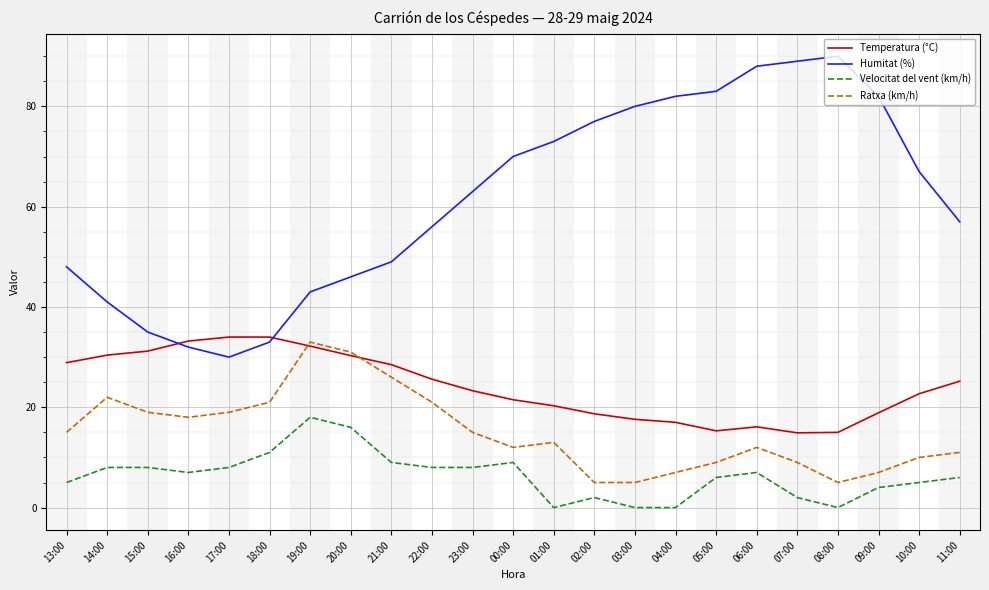

What is the maximum value shown in the chart?

90.0